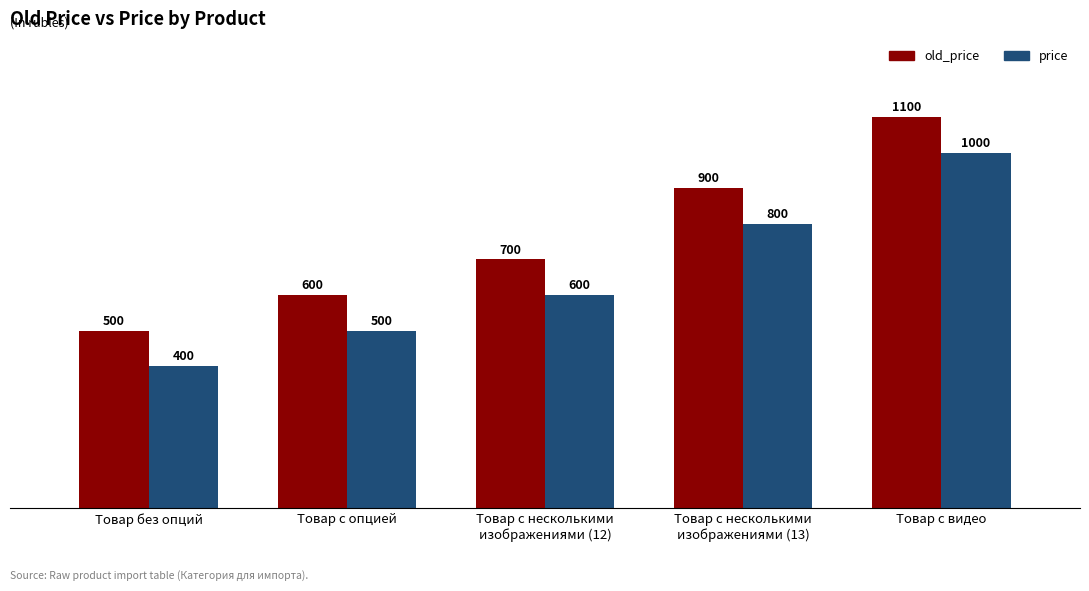

At how many categories does at least one series exceed 782?

2